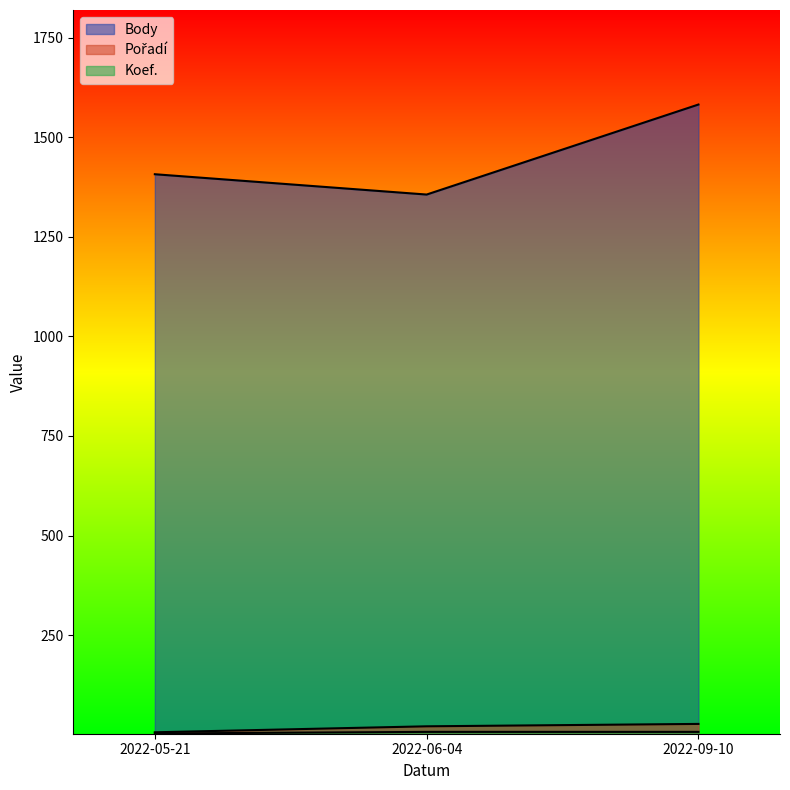

What is the maximum value for Pořadí?

27